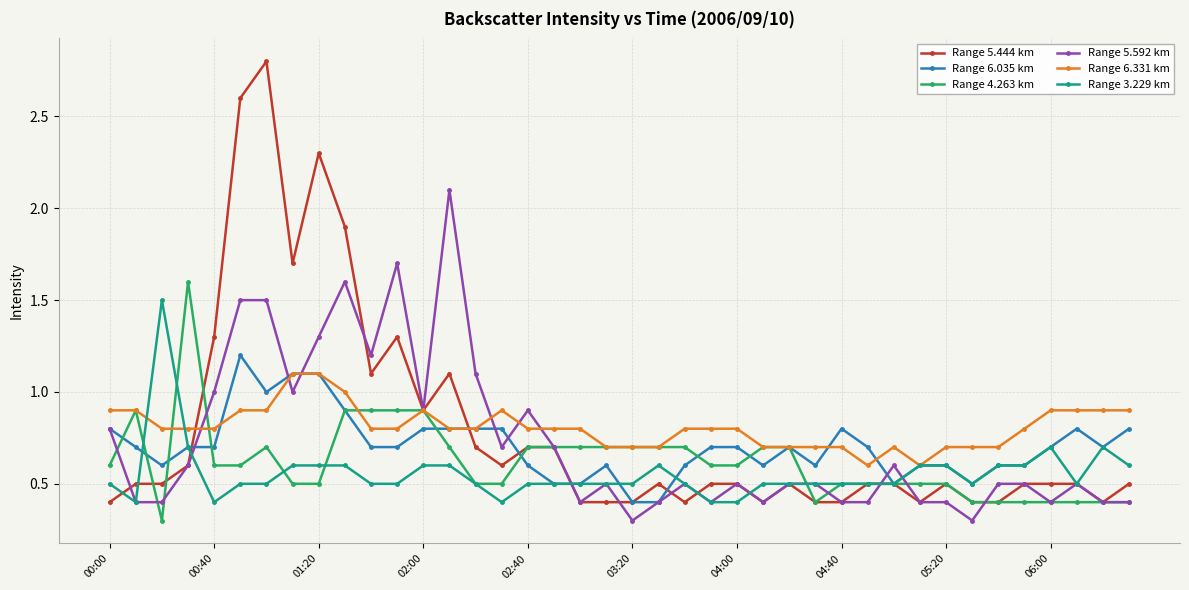

What is the value of the Range 5.592 km point at the 13th from the left?

0.9